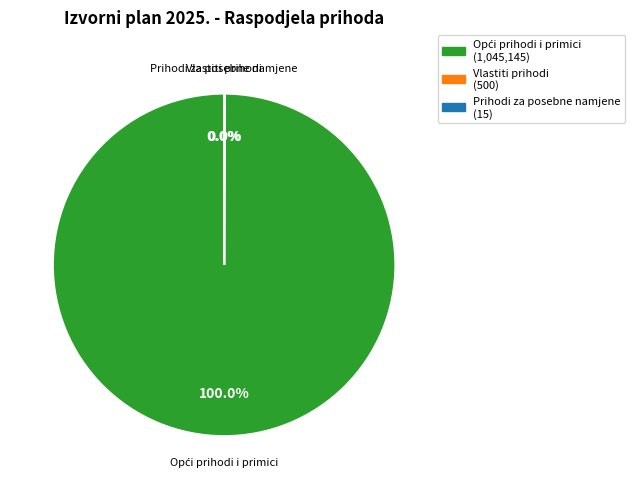

Is there a majority slice in this chart?

Yes